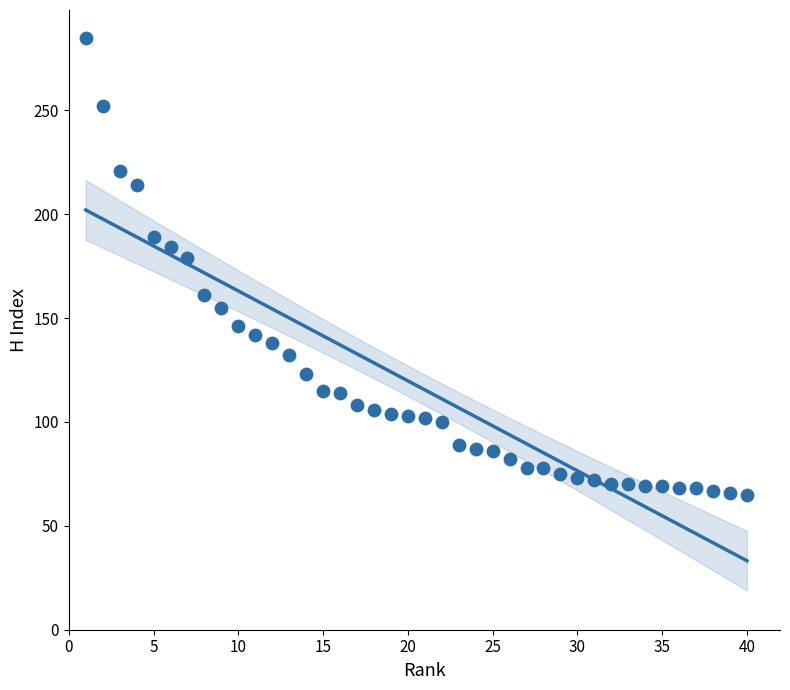

What Y value in the scatter plot is closest to 175?

179